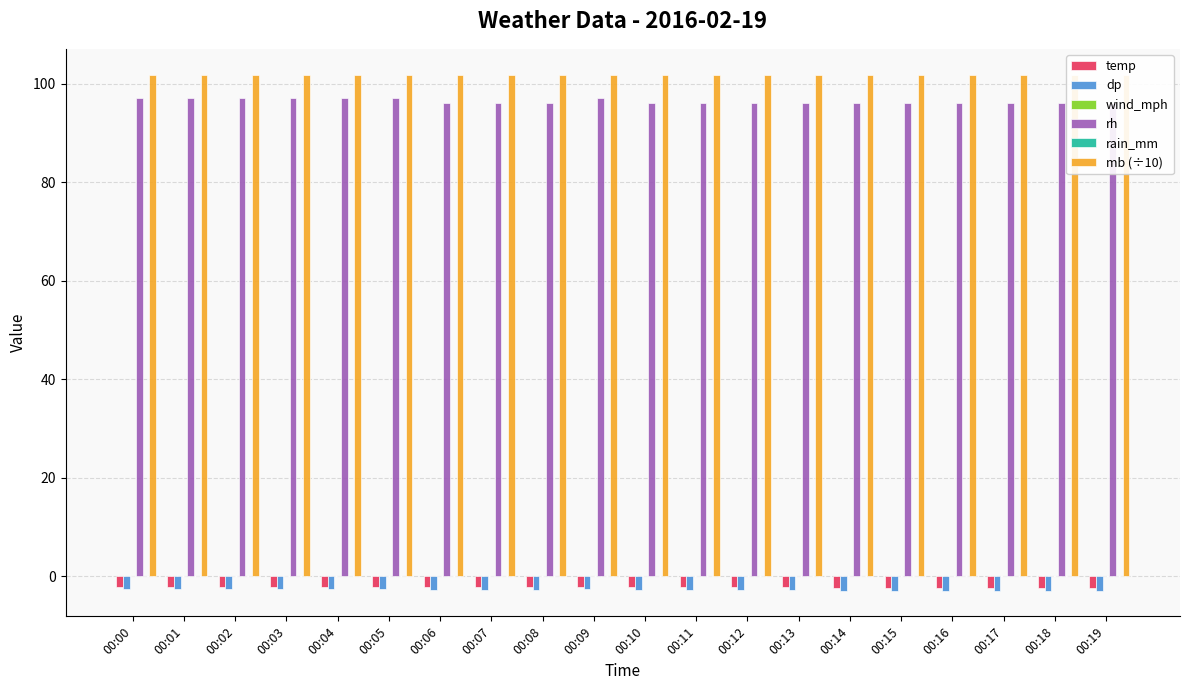

What is the minimum value for rh?

96.0